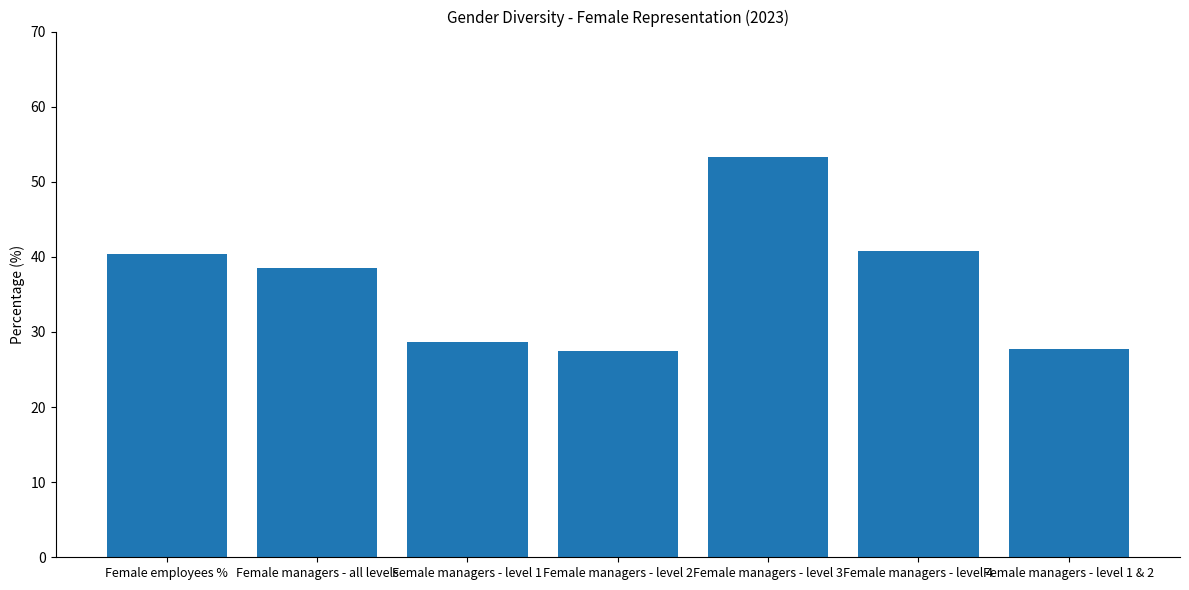

How many bars are there in total?

7